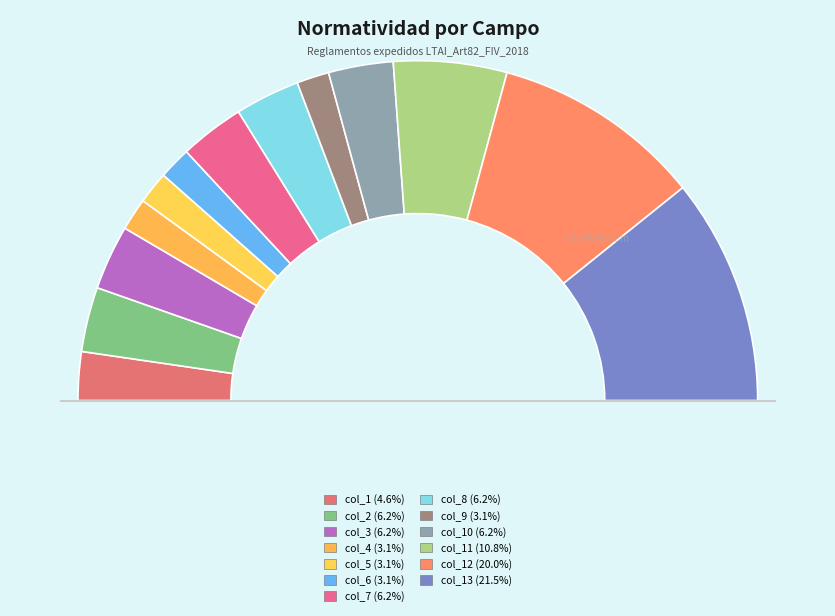

Which category has the smallest portion of the pie?

col_4